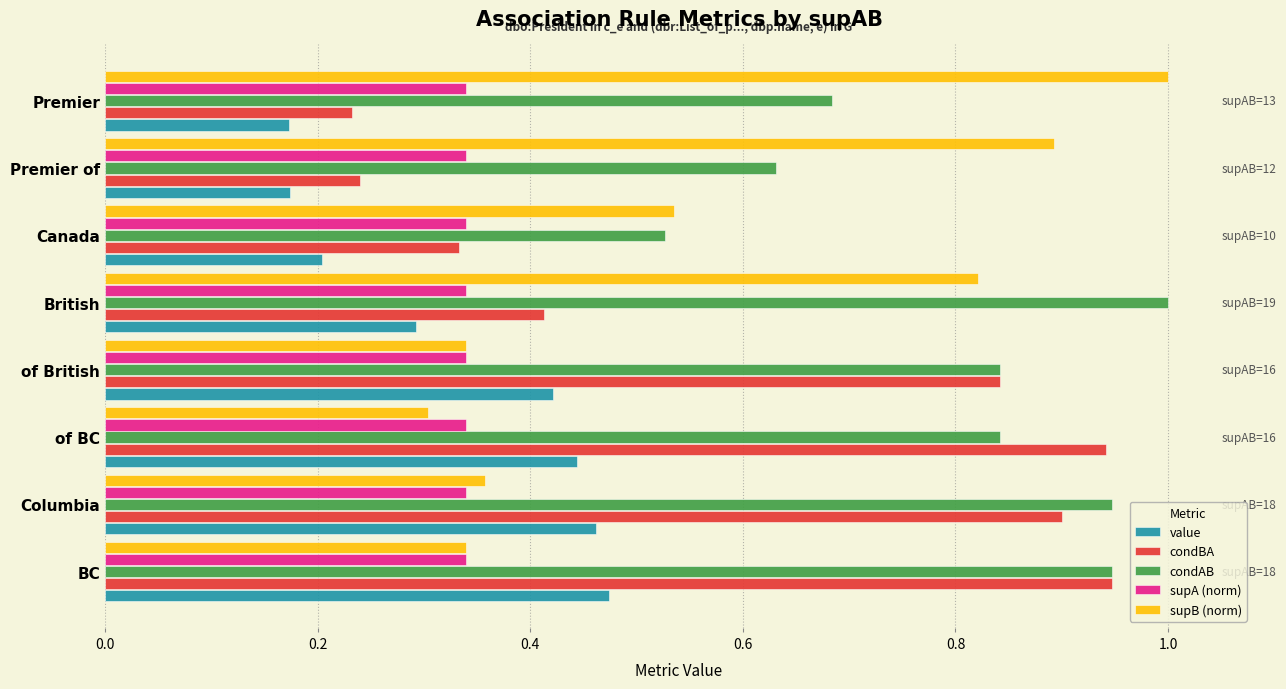

How many value values are between 0 and 1?

8